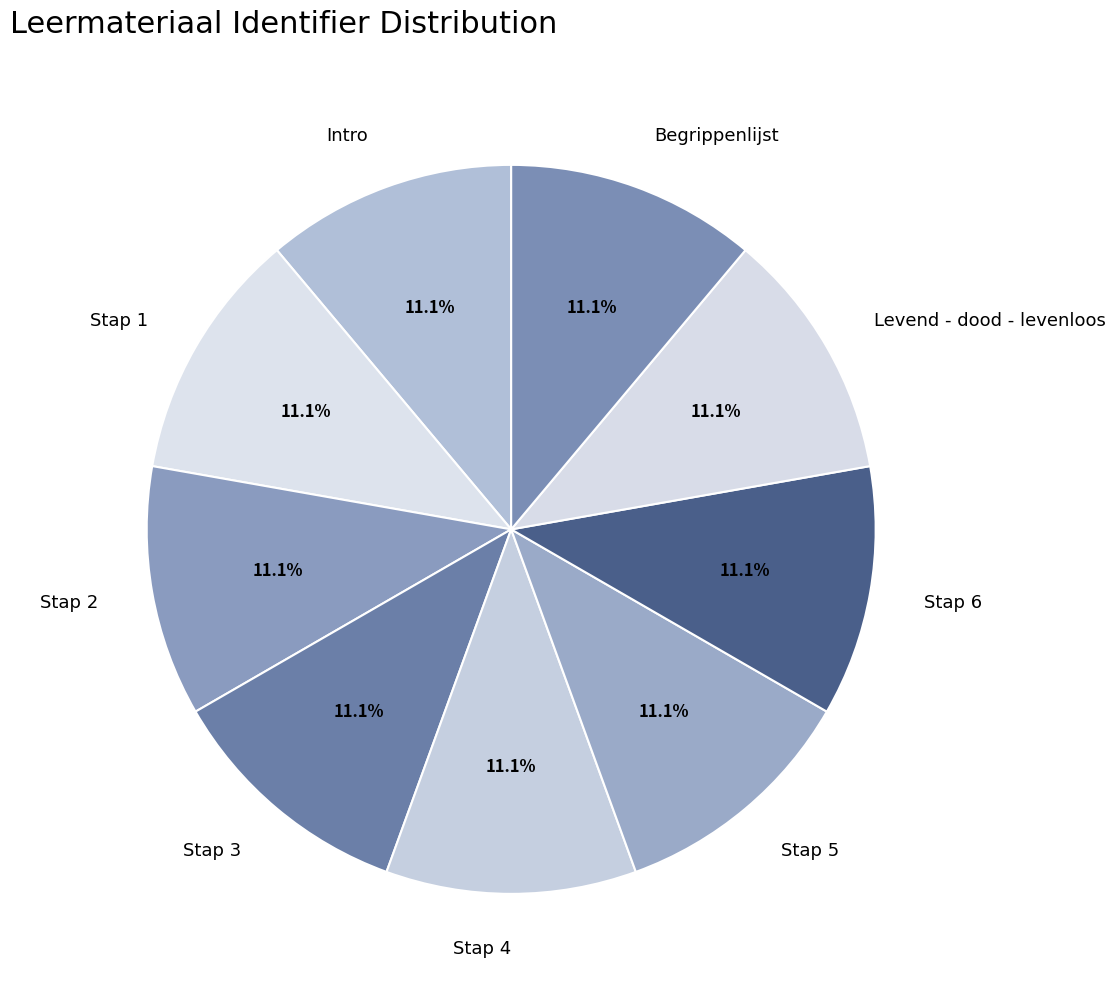

Count the number of slices in the pie.

9